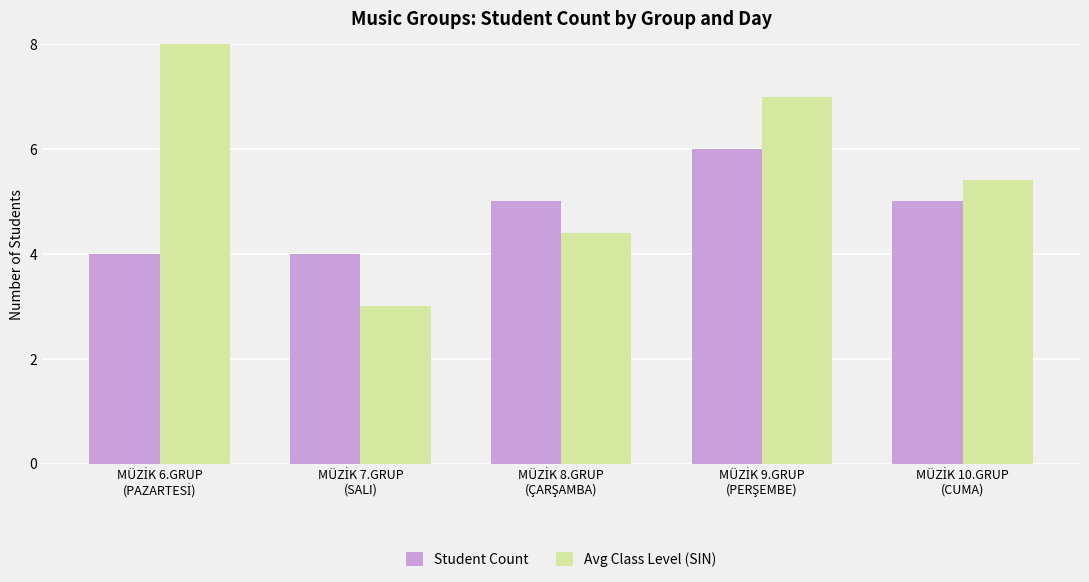

Which series has the largest total across all categories?

Avg Class Level (SIN)